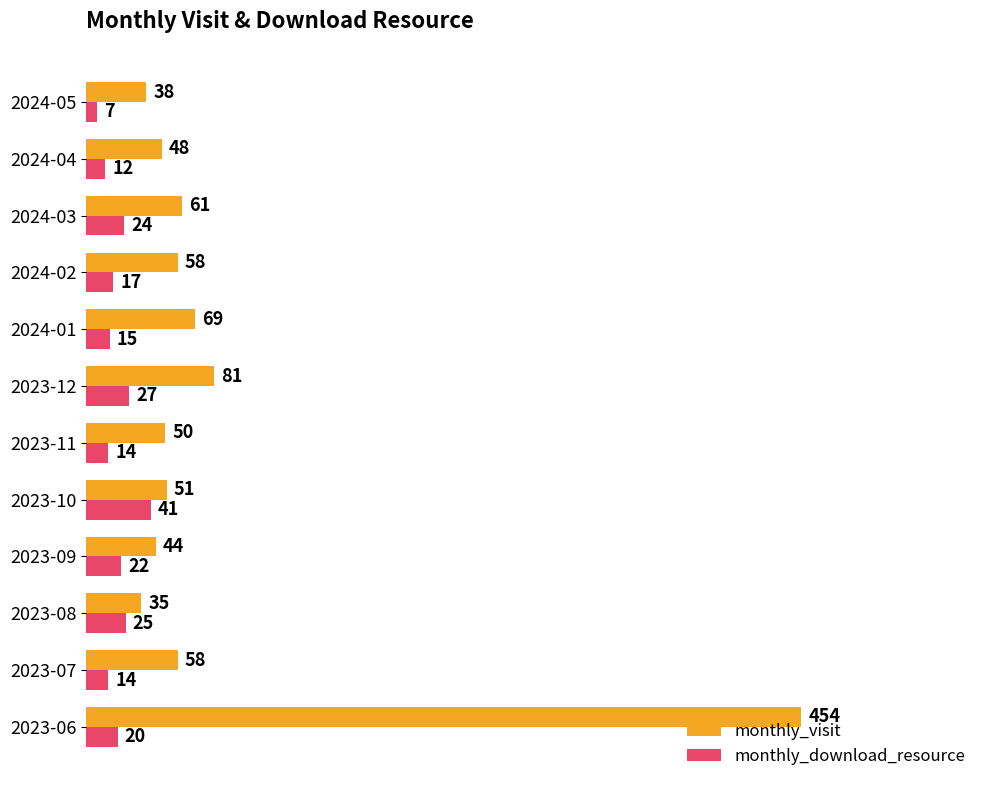

At which label is monthly_visit closest to 244?

2023-12